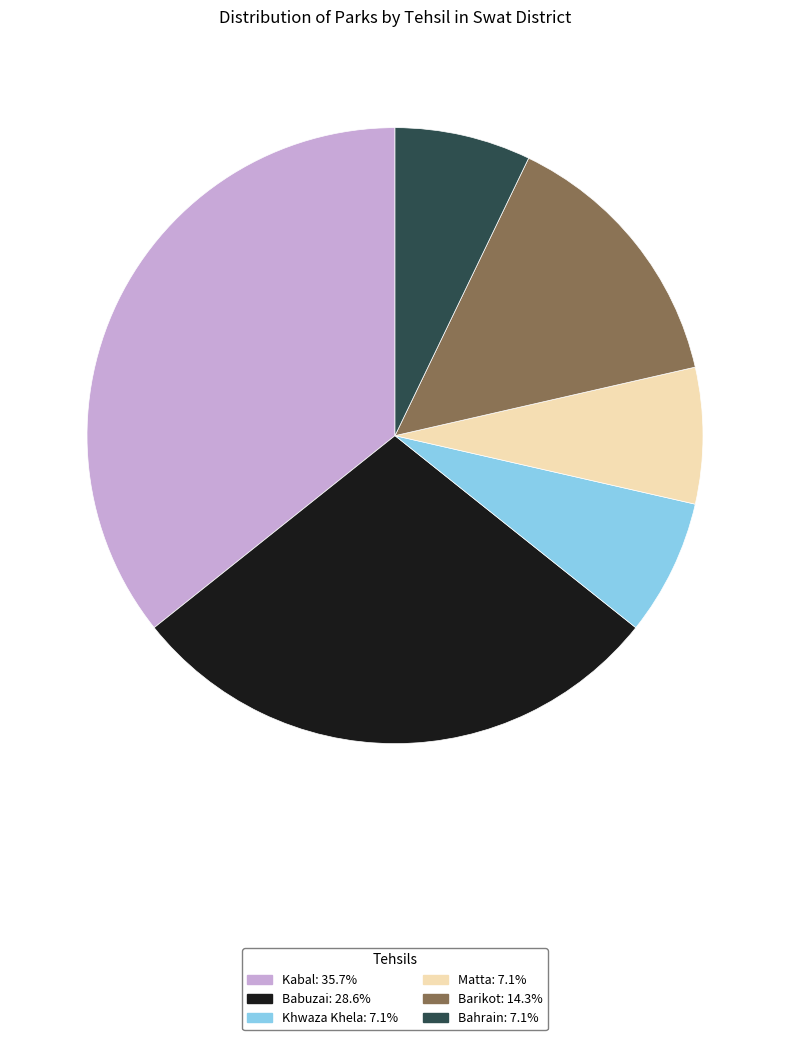

Do Barikot: 14.3% and Khwaza Khela: 7.1% together represent more than half of the pie?

No